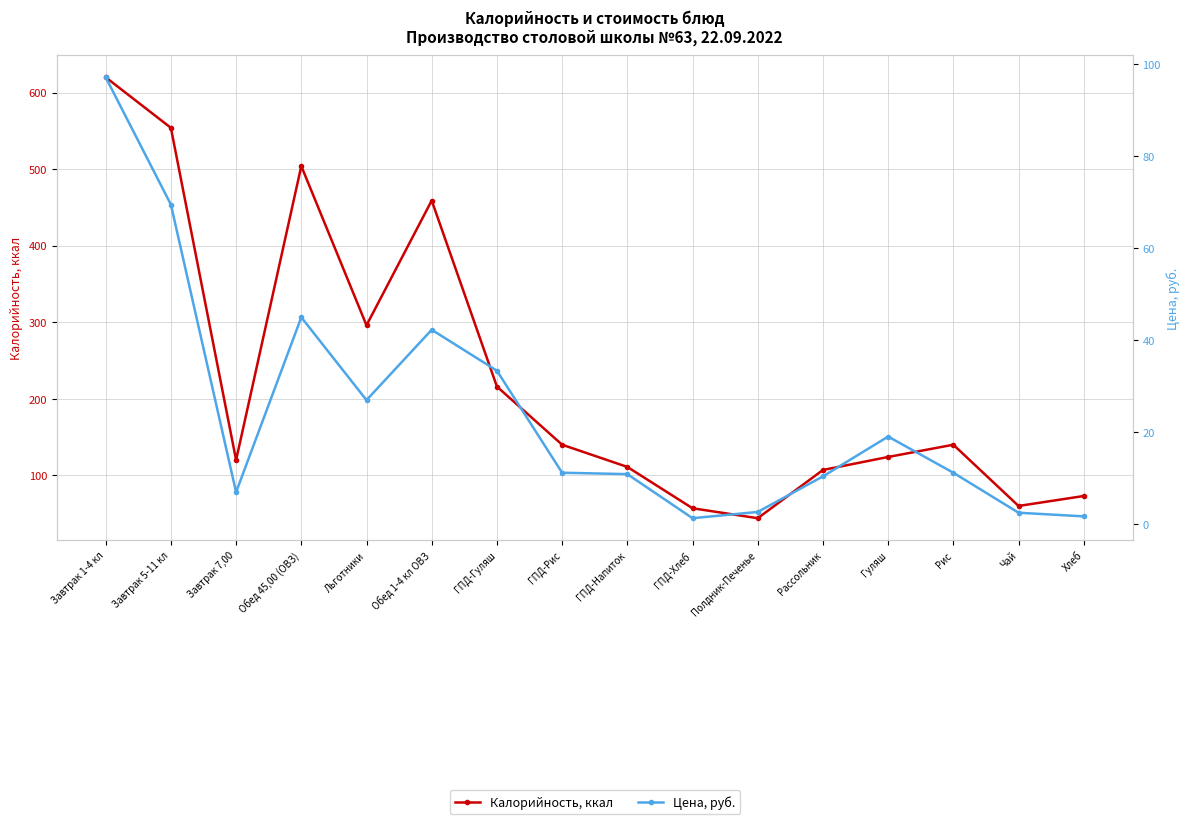

Reading right to left, what are all the values shown in this chart?

Калорийность, ккал: Хлеб=73.0	Чай=60.0	Рис=140.0	Гуляш=124.0	Рассольник=107.0	Полдник-Печенье=44.0	ГПД-Хлеб=57.0	ГПД-Напиток=111.0	ГПД-Рис=140.0	ГПД-Гуляш=216.0	Обед 1-4 кл ОВЗ=459.0	Льготники=296.0	Обед 45,00 (ОВЗ)=504.0	Завтрак 7,00=120.0	Завтрак 5-11 кл=554.0	Завтрак 1-4 кл=620.0
Цена, руб.: Хлеб=1.7	Чай=2.5	Рис=11.2	Гуляш=19.1	Рассольник=10.4	Полдник-Печенье=2.7	ГПД-Хлеб=1.3	ГПД-Напиток=10.9	ГПД-Рис=11.2	ГПД-Гуляш=33.4	Обед 1-4 кл ОВЗ=42.3	Льготники=27.0	Обед 45,00 (ОВЗ)=45.0	Завтрак 7,00=7.0	Завтрак 5-11 кл=69.5	Завтрак 1-4 кл=97.2